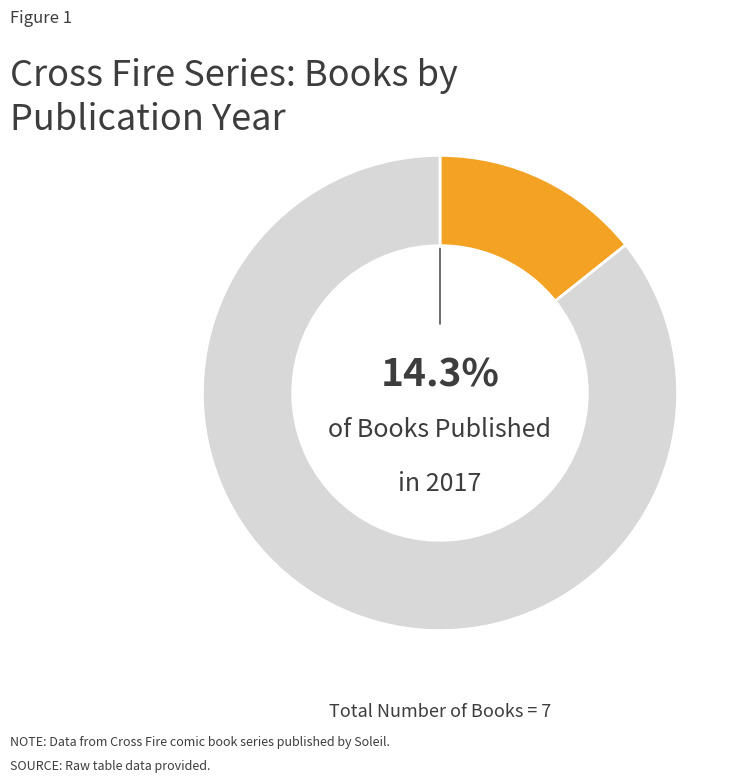

To the nearest percent, what is the average slice percentage?

50%